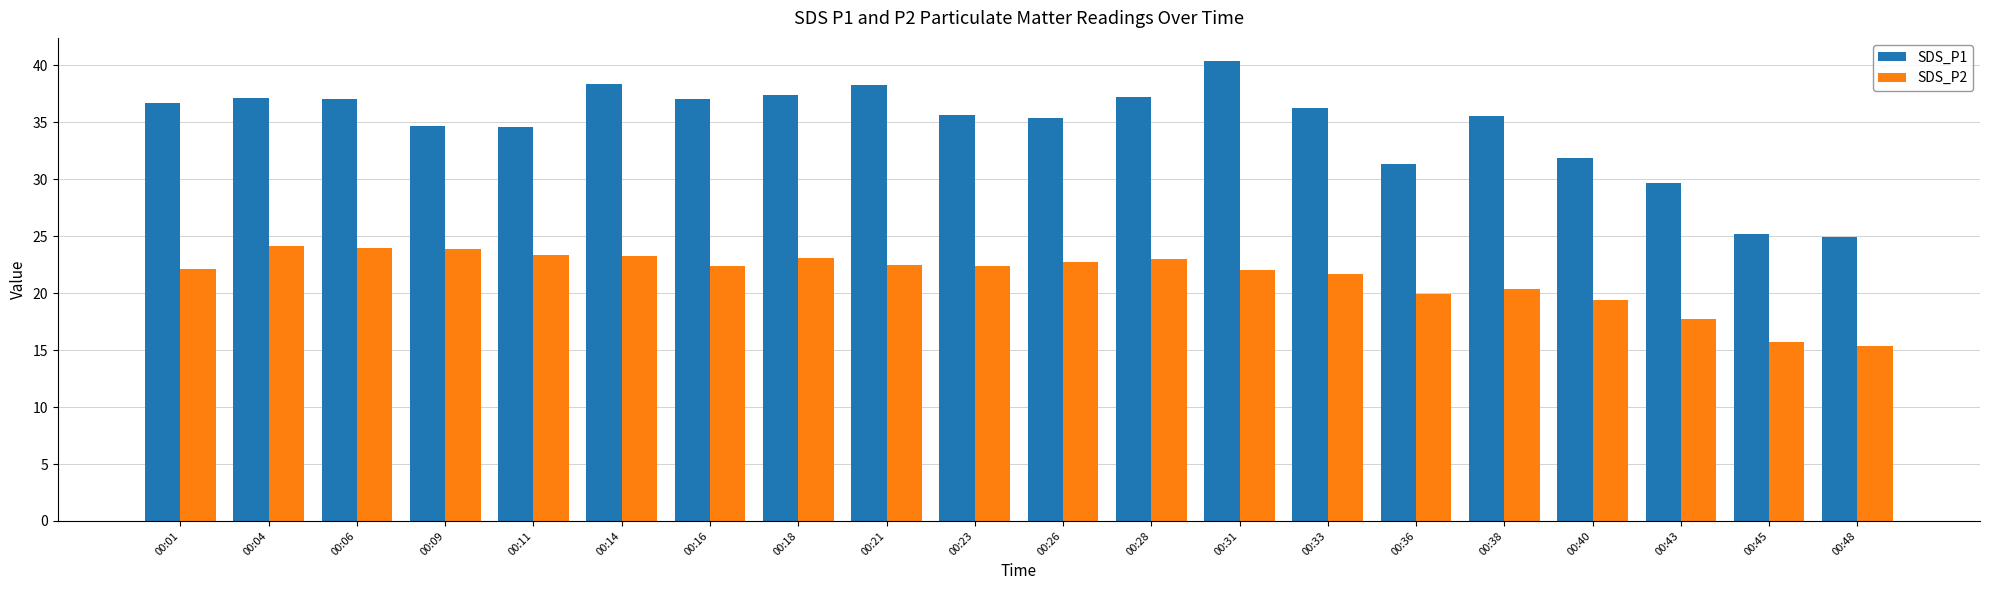

At how many categories does at least one series exceed 28?

18